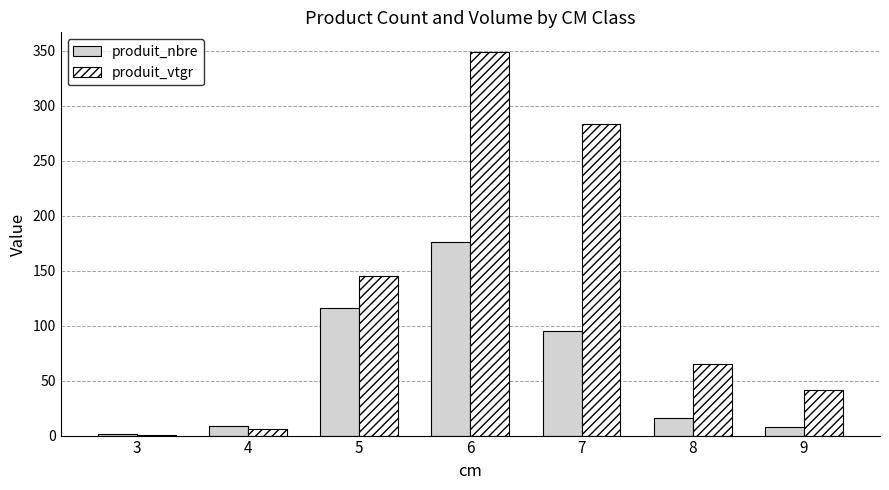

What is the total value across all series at 3?

1.4